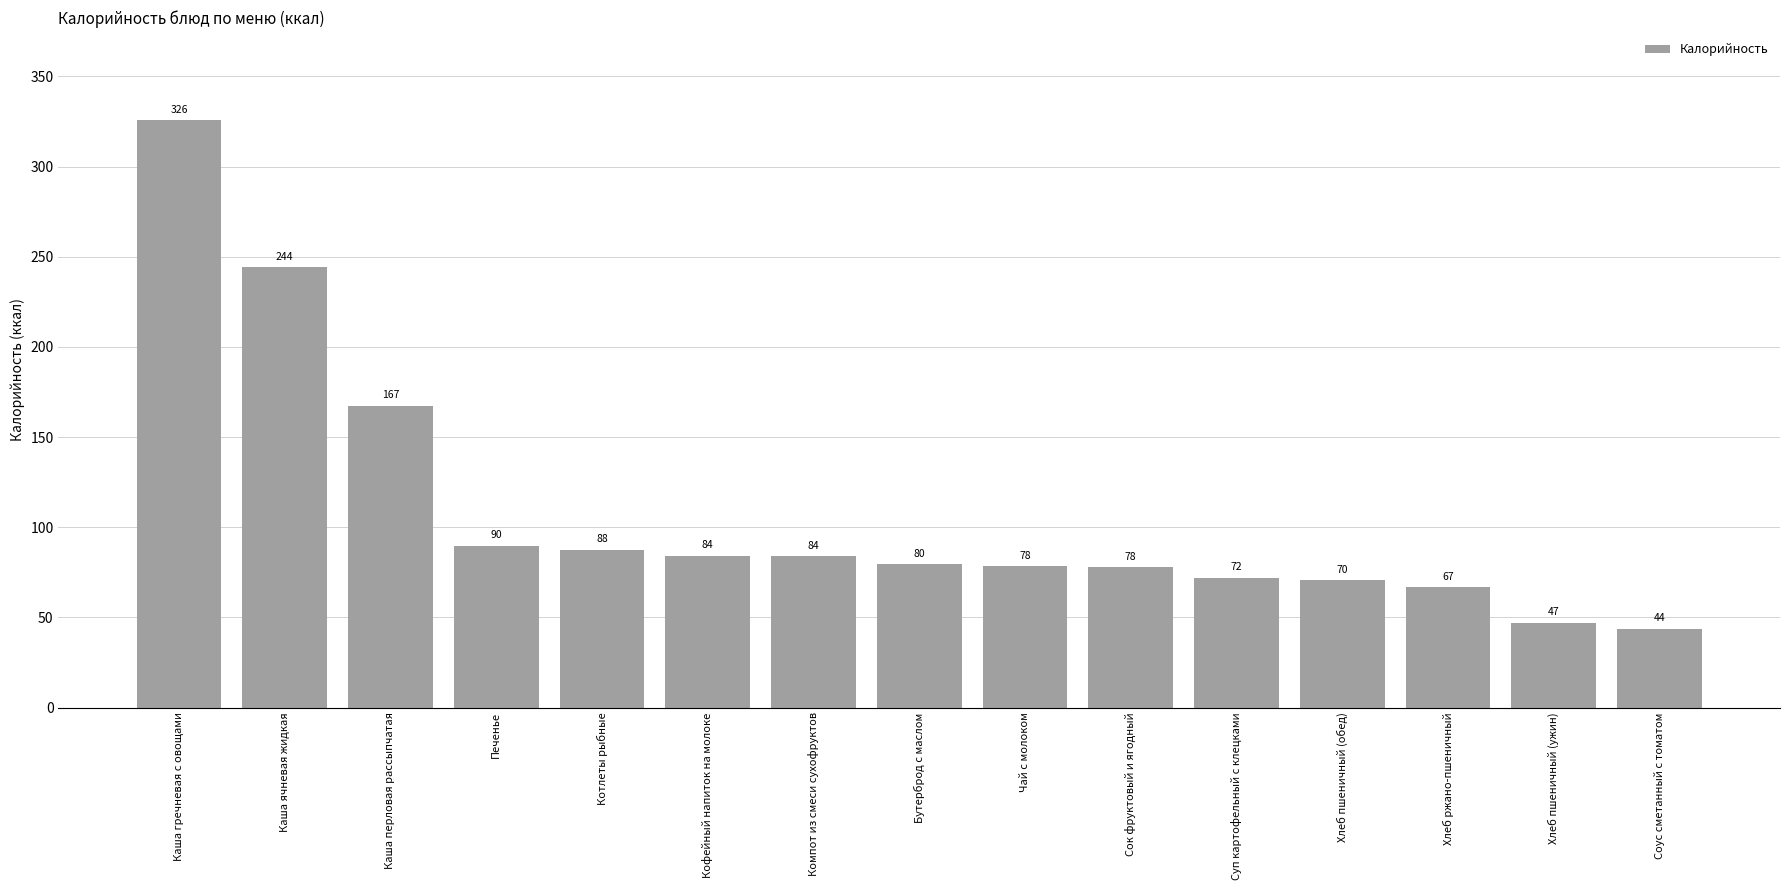

What value does the data have at Хлеб ржано-пшеничный?

66.6